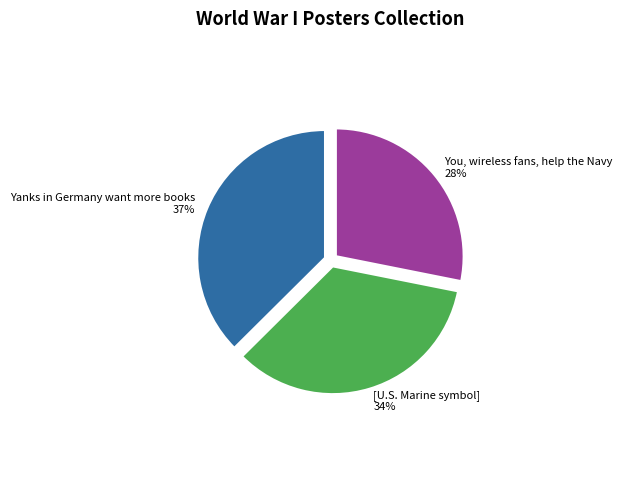

The You, wireless fans, help the Navy slice represents 28% of the pie. True or false?

True